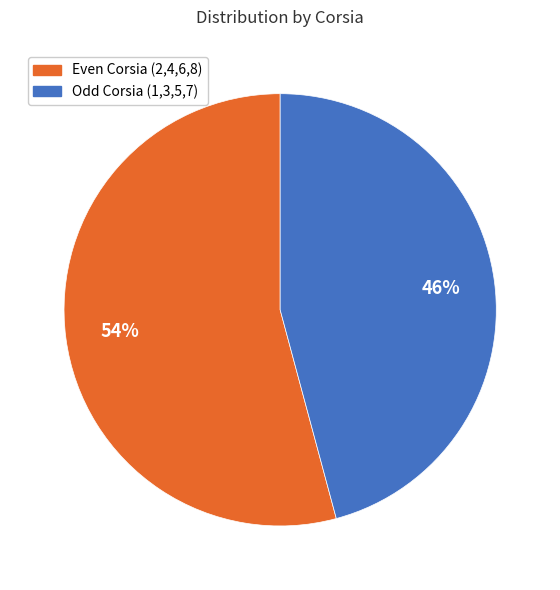

To the nearest percent, what is the average slice percentage?

50%